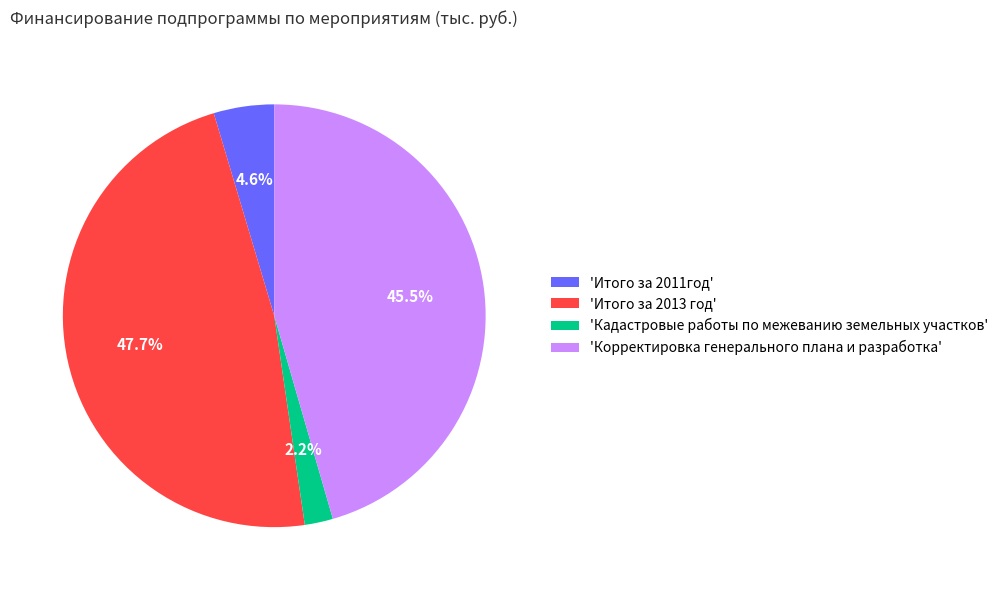

What is the total percentage of 'Кадастровые работы по межеванию земельных участков' and 'Итого за 2011год'?

6.8%